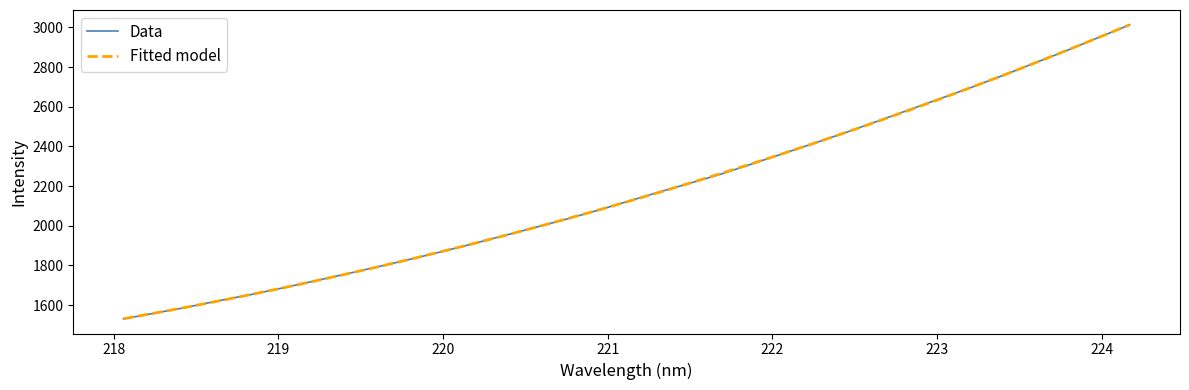

What is the smallest value displayed?

1531.1